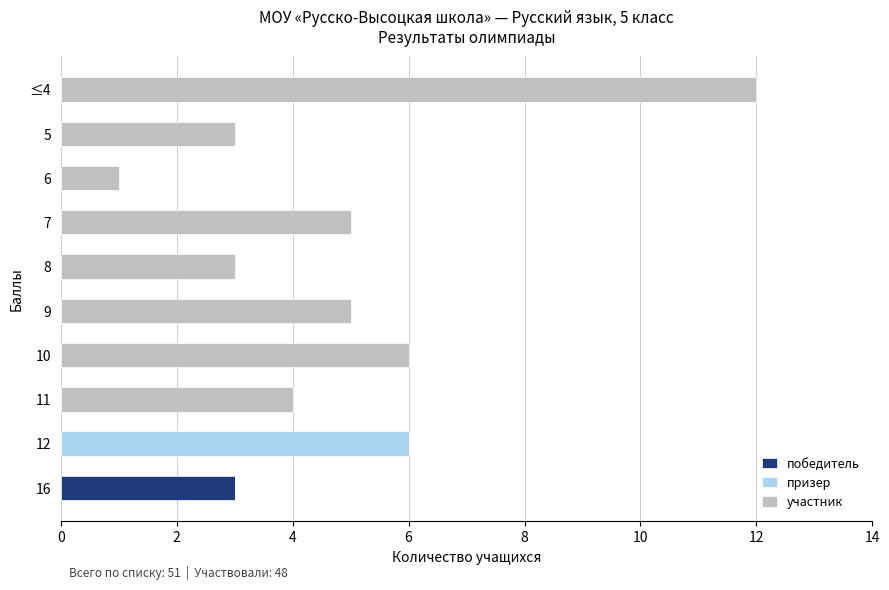

Is it true that победитель equals -1 at 6?

False